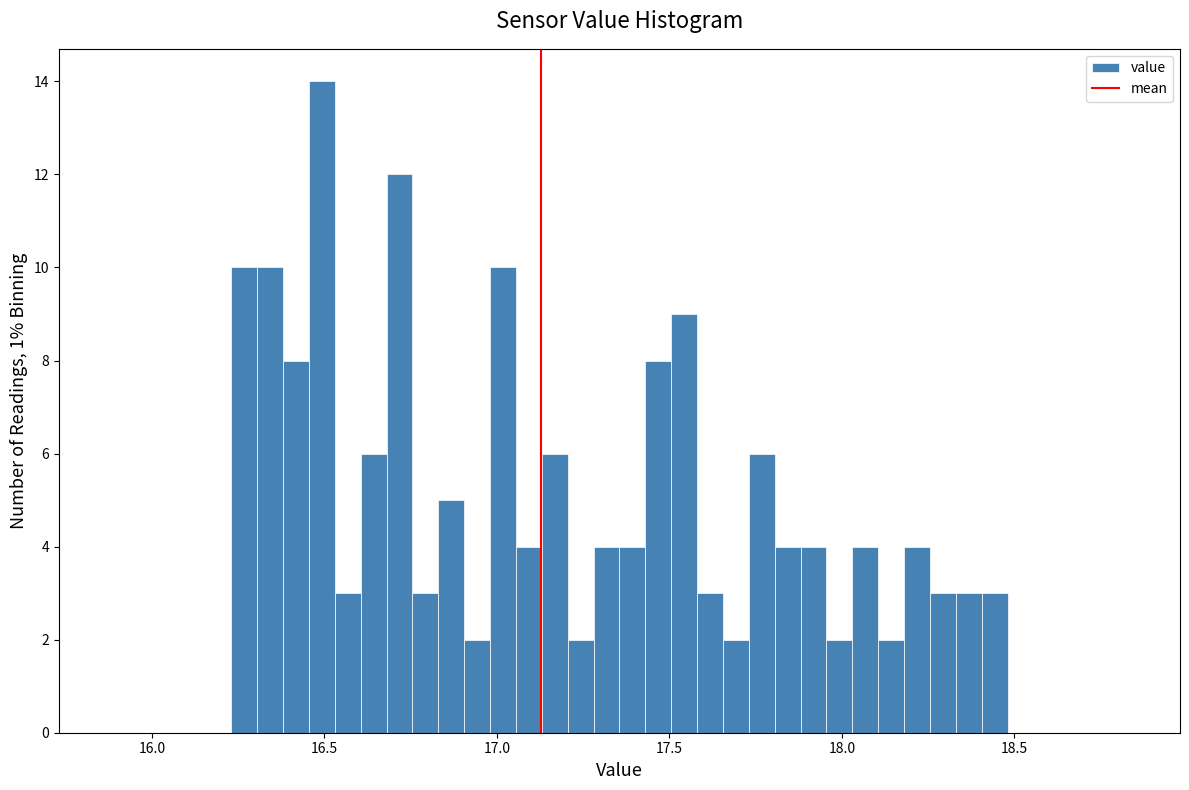

Around what value on the x-axis is the tallest bar? Give the approximate position of its centre, as read against the axis.

16.50